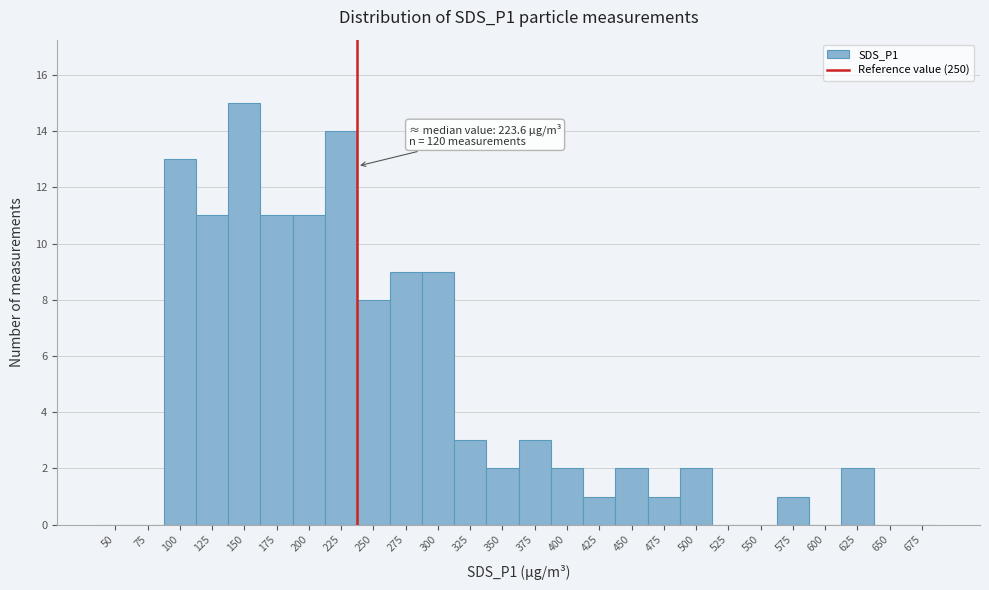

Reading left to right, what are all the values shown in this chart?

50=0	75=0	100=13	125=11	150=15	175=11	200=11	225=14	250=8	275=9	300=9	325=3	350=2	375=3	400=2	425=1	450=2	475=1	500=2	525=0	550=0	575=1	600=0	625=2	650=0	675=0